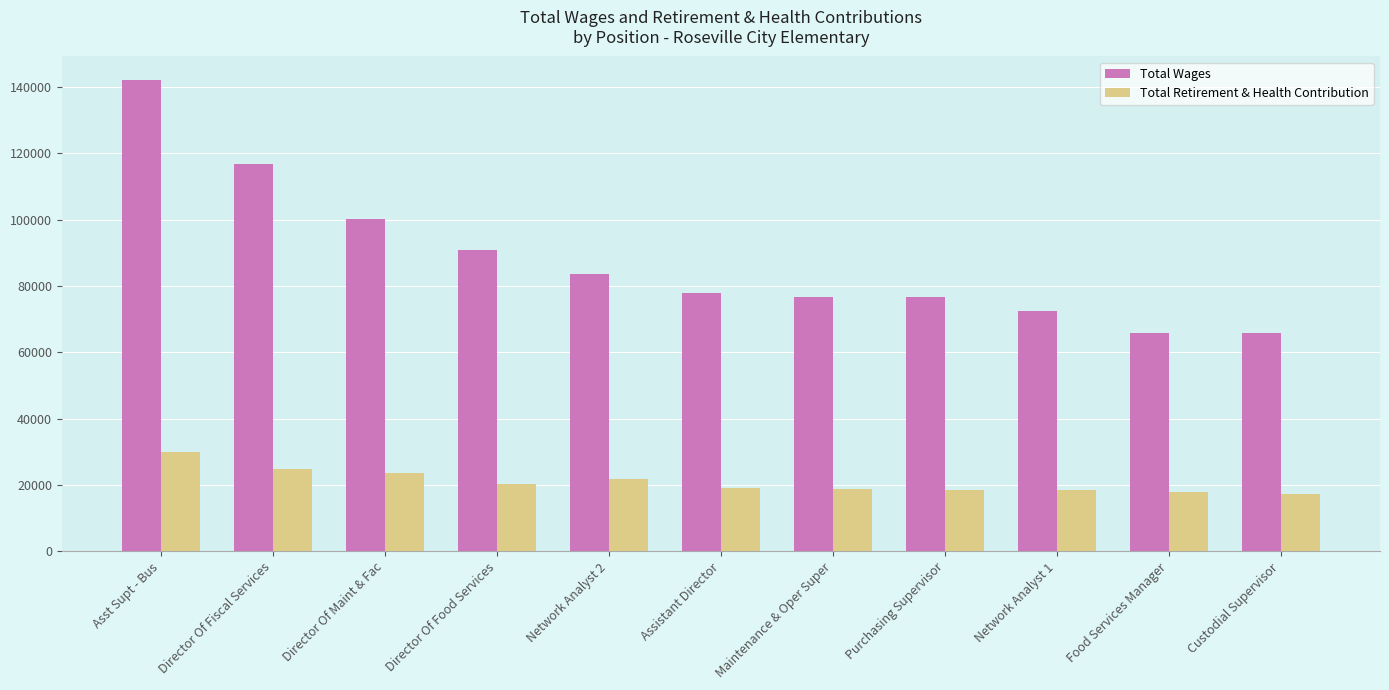

Is the value of Total Wages at Food Services Manager greater than the value of Total Retirement & Health Contribution at Network Analyst 2?

Yes